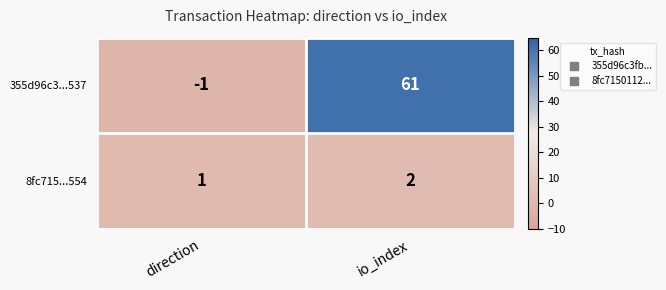

What is the sum of all 355d96c3...537 values?

60